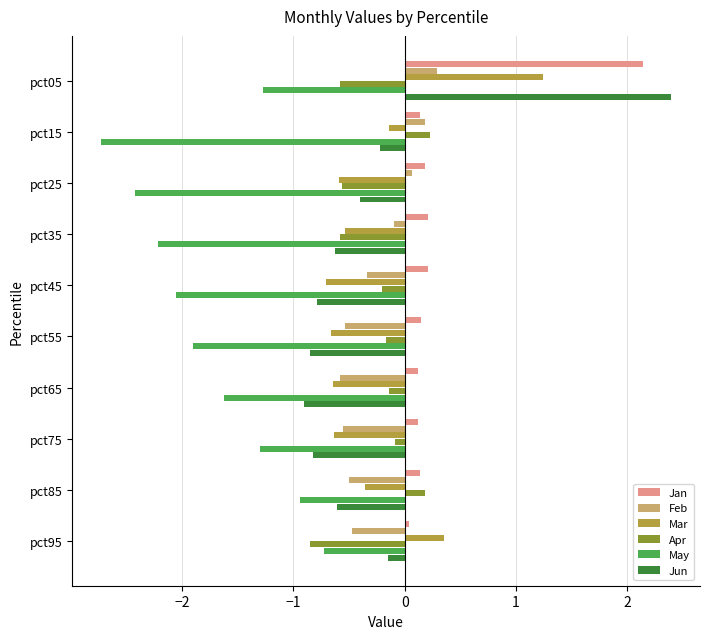

What is the minimum value shown in the chart?

-2.7